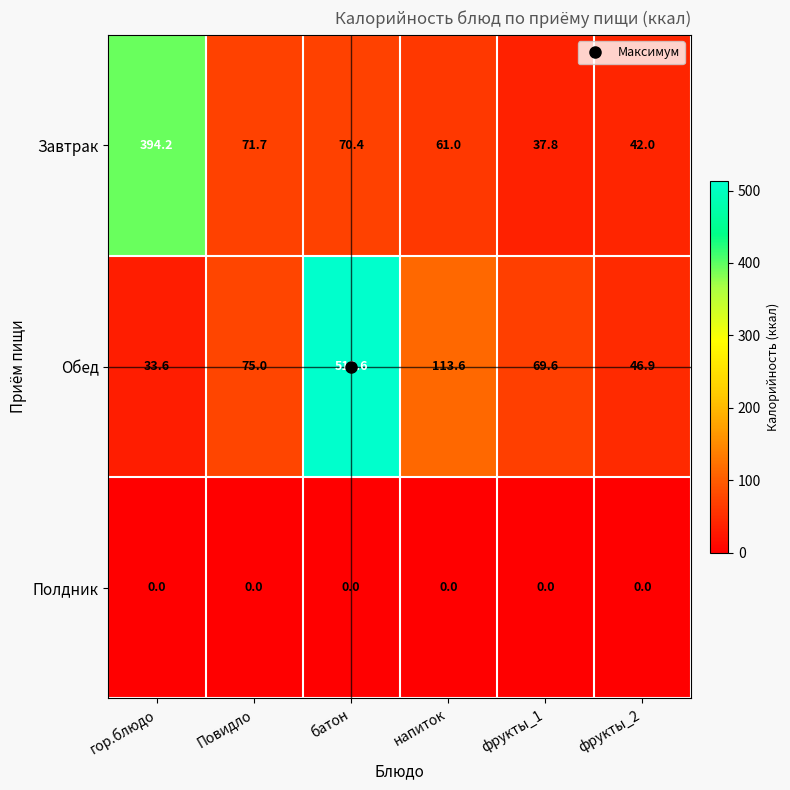

At which category does the chart reach its peak across all series?

батон